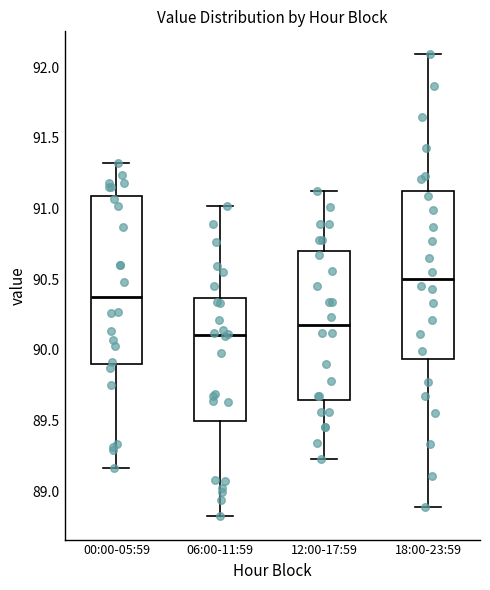

Reading left to right, transcribe this box plot: for each box, give where its median line is, the range the box spans, and where its two whiskers end, as read against the y-axis. The values are not printed on the chart, so give them approximately, as read against the axis.

00:00-05:59: median 90.40, box 89.90 to 91.10, whiskers 89.15 to 91.30
06:00-11:59: median 90.10, box 89.50 to 90.35, whiskers 88.80 to 91.00
12:00-17:59: median 90.20, box 89.65 to 90.70, whiskers 89.25 to 91.10
18:00-23:59: median 90.50, box 89.95 to 91.10, whiskers 88.90 to 92.10